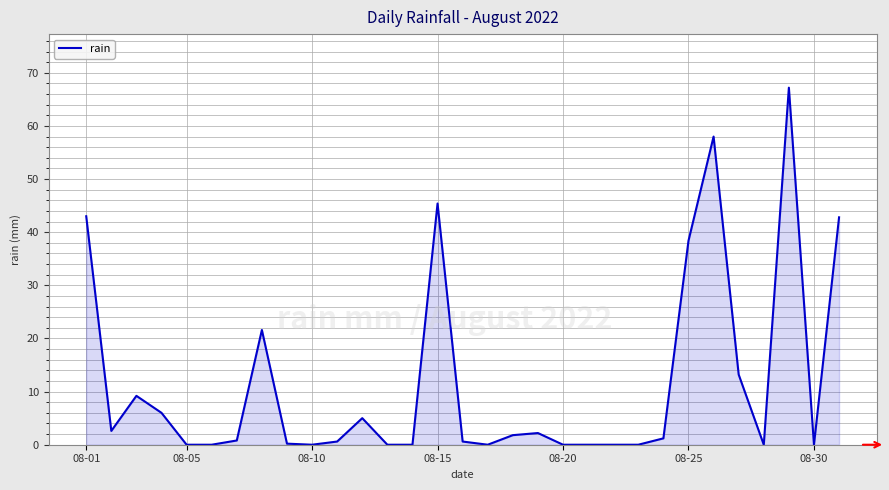

What is the difference between the maximum and minimum values?

67.2